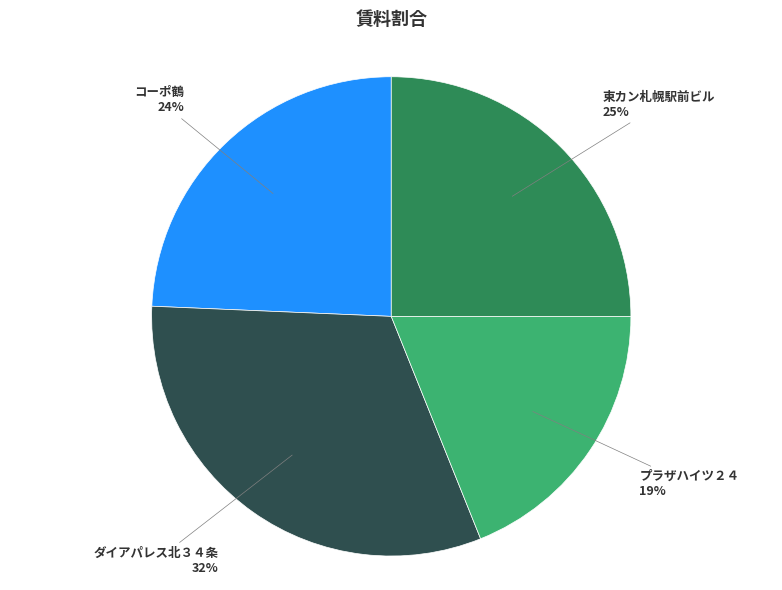

Does any single category account for the majority?

No